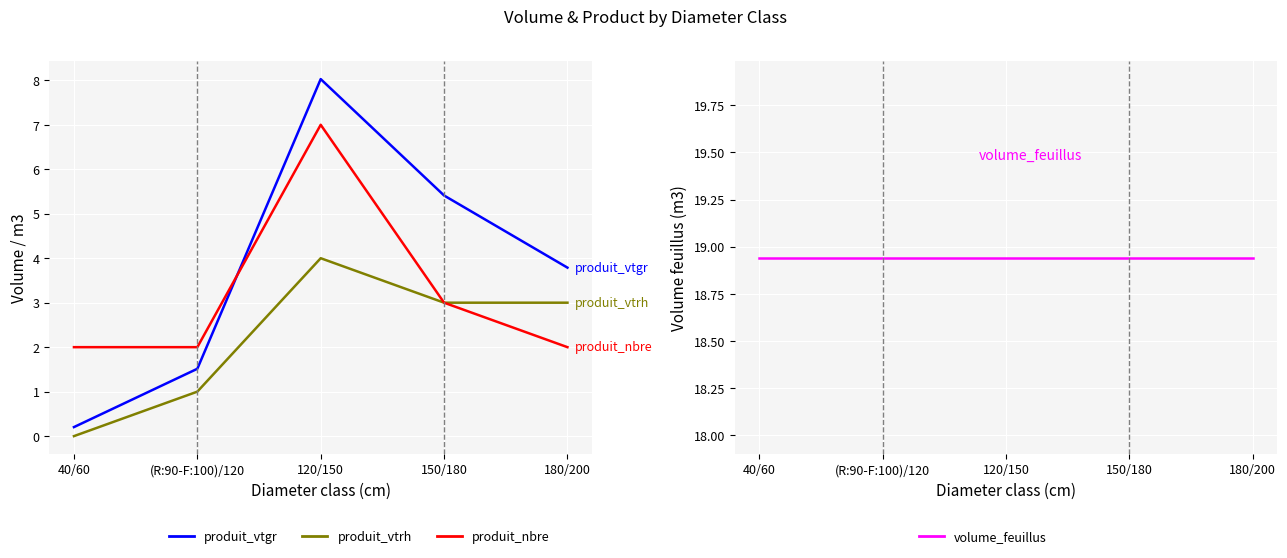

Between (R:90-F:100)/120 and 180/200, which is larger?

180/200